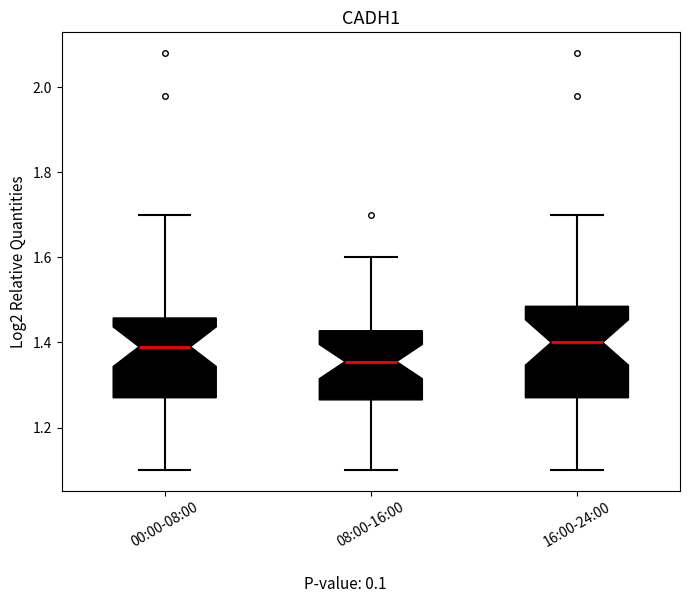

Comparing the boxes themselves (not the whiskers), which one is the tallest?

16:00-24:00